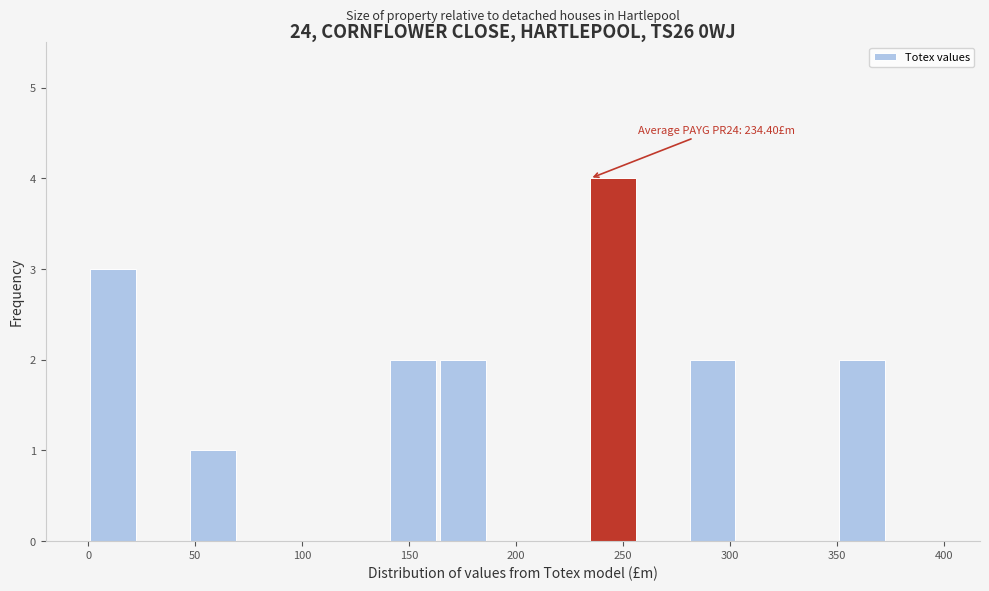

Which range on the x-axis has the tallest bar?

235 to 255